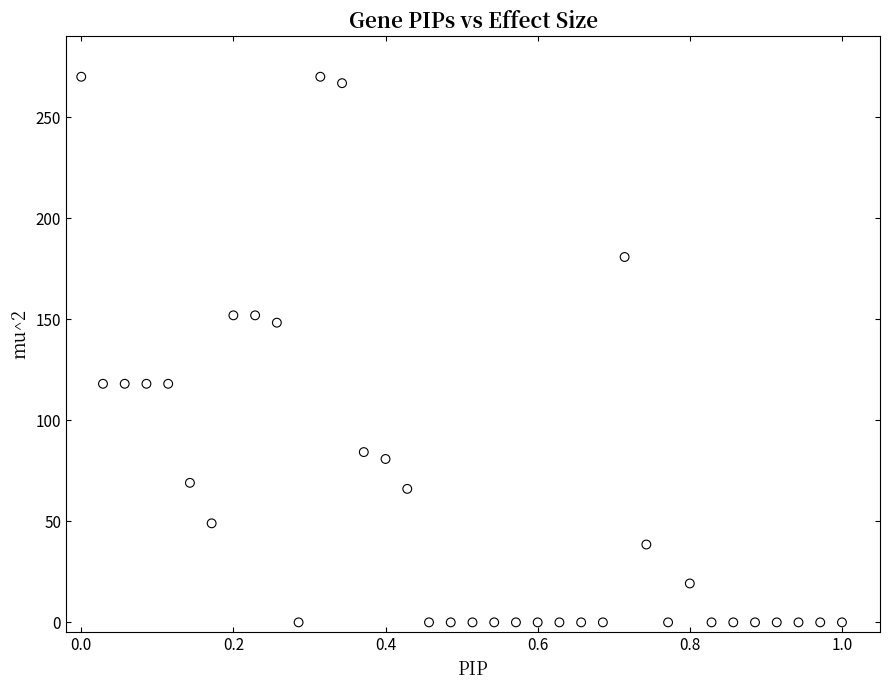

What is the range of Y values (max minus min)?

270.0